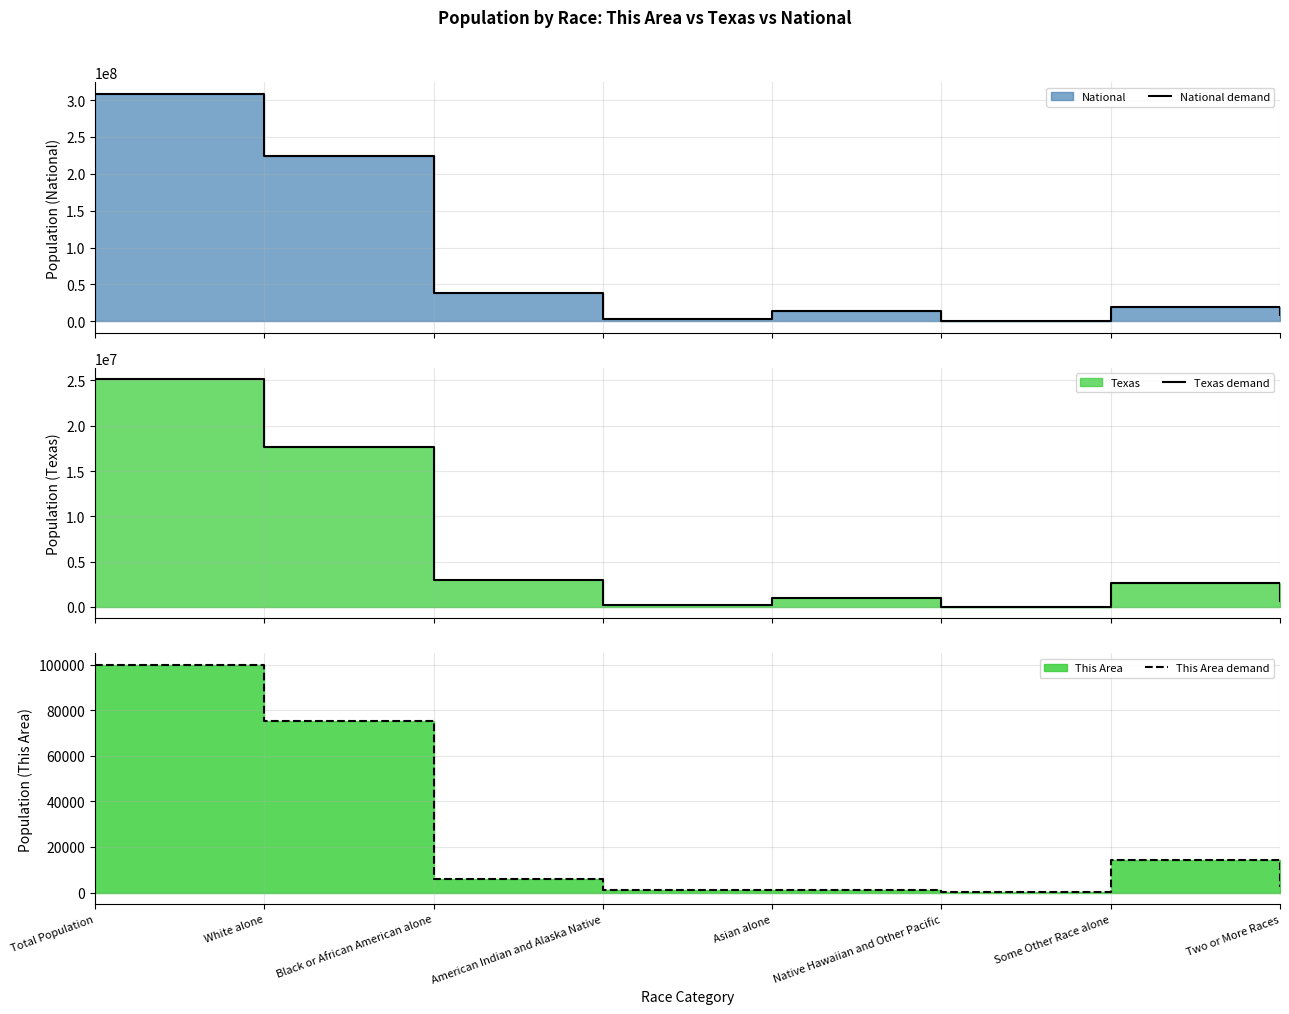

True or false: National demand and Texas demand cross at least once.

False